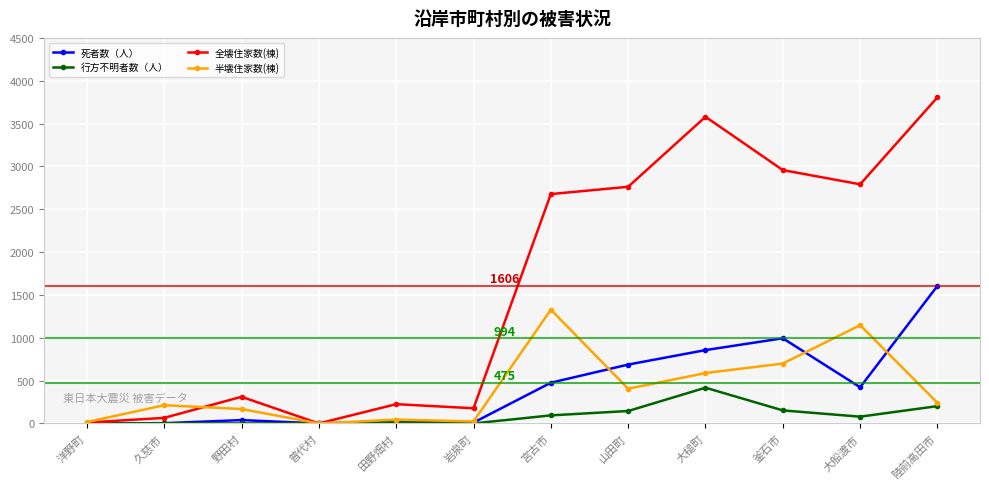

What is the label of the 8th point from the right?

田野畑村